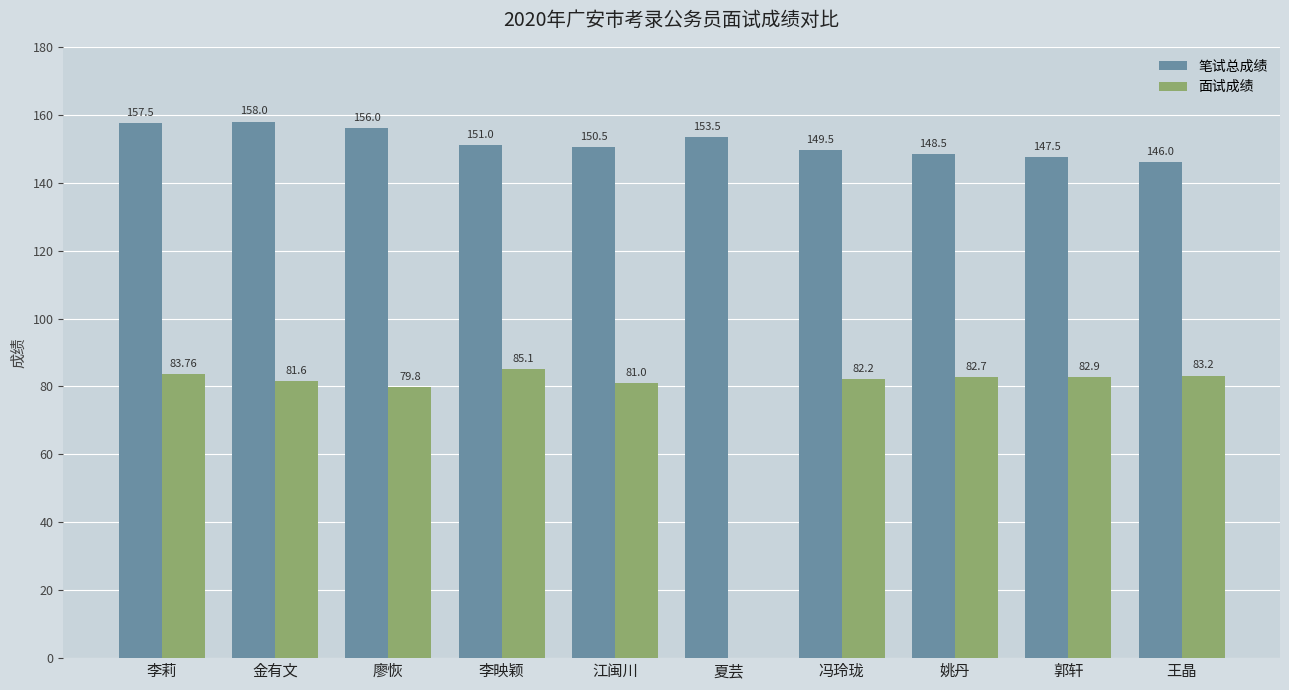

Where is 面试成绩 nearest to the value 42?

廖恢